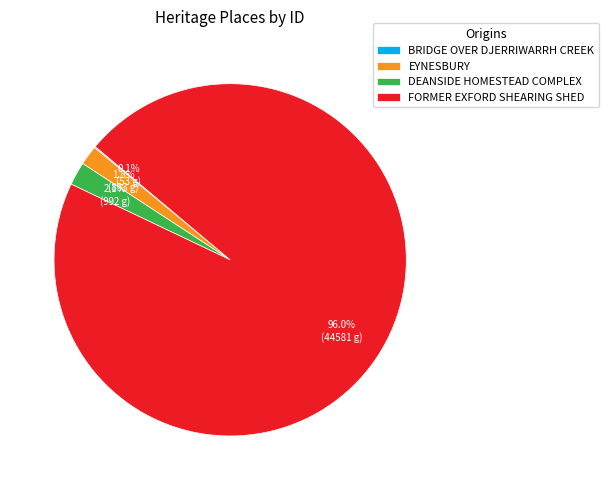

What is the largest slice in the pie chart?

FORMER EXFORD SHEARING SHED